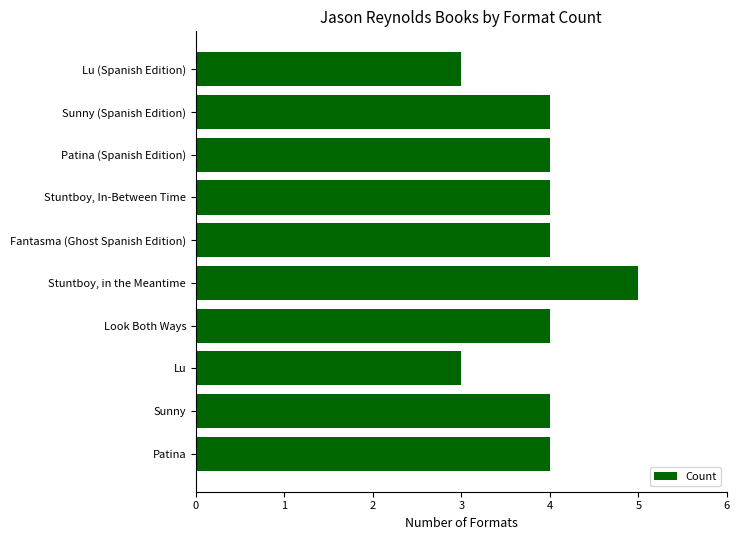

At which category does the chart reach its peak across all series?

Stuntboy, in the Meantime